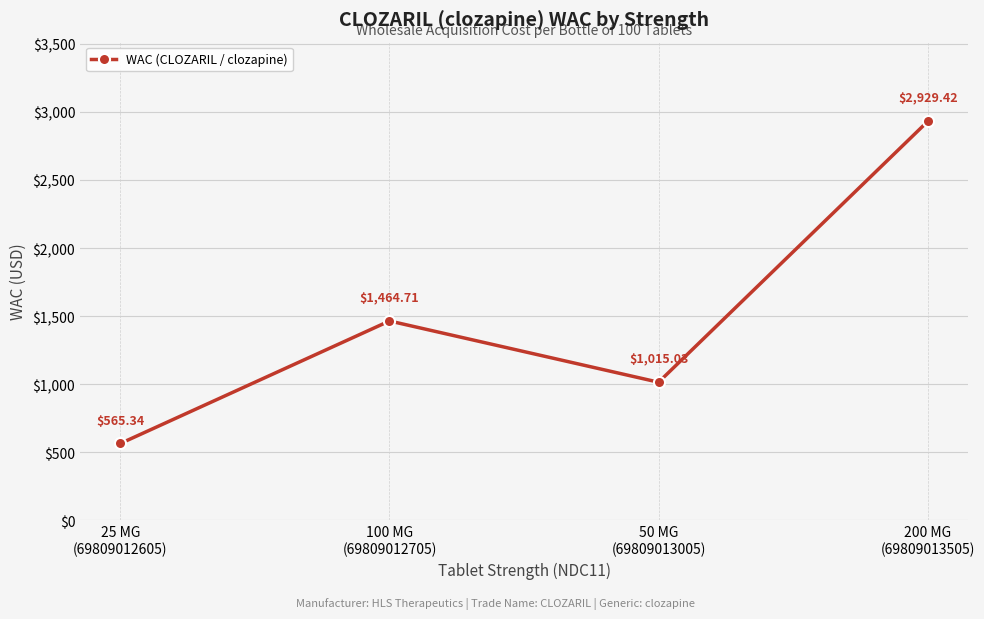

True or false: there are more than 2 points higher than both neighbors.

False